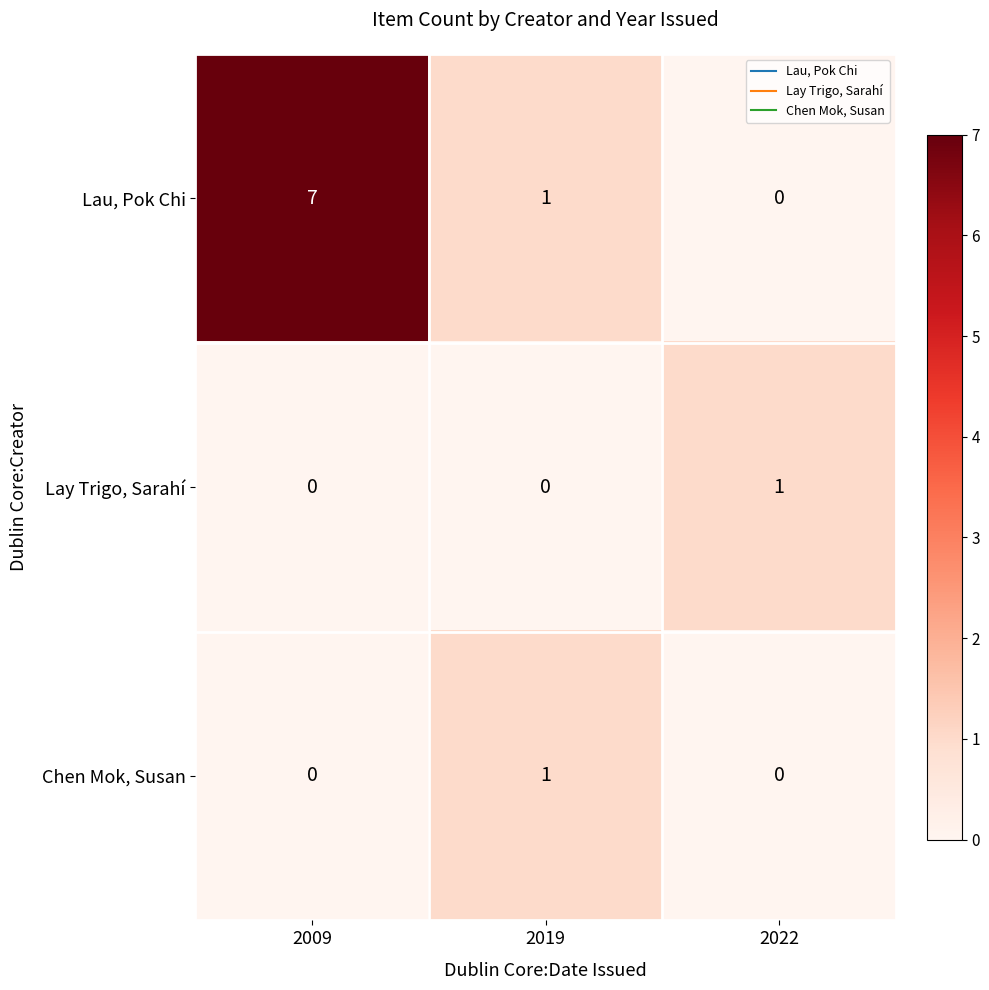

Is it true that Lay Trigo, Sarahí equals 0 at 2019?

True